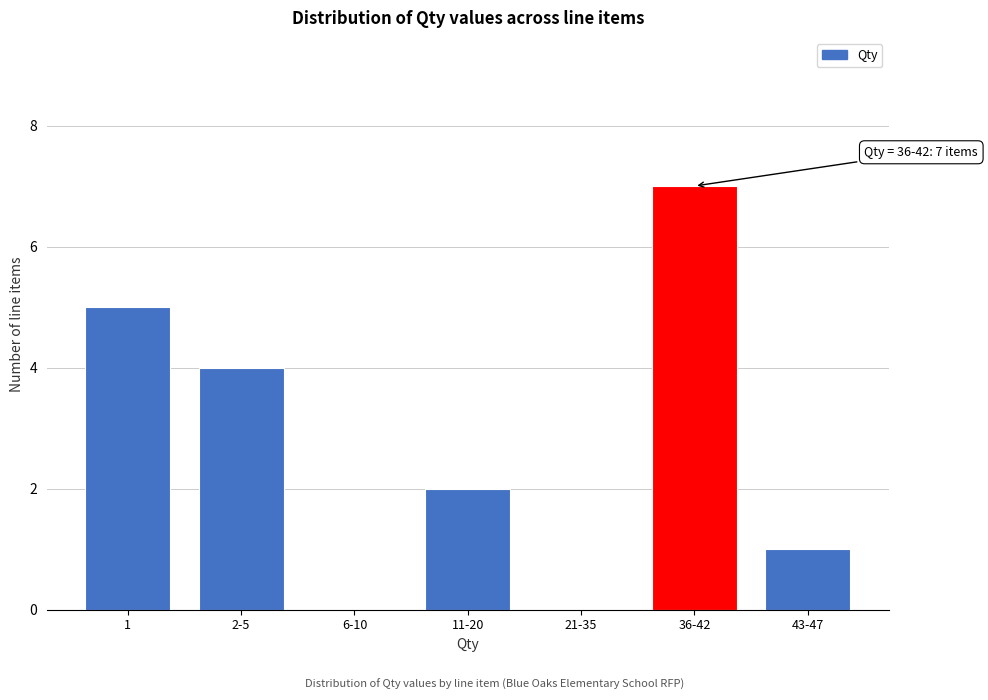

Reading left to right, transcribe all the data shown in this chart.

1=5	2-5=4	6-10=0	11-20=2	21-35=0	36-42=7	43-47=1